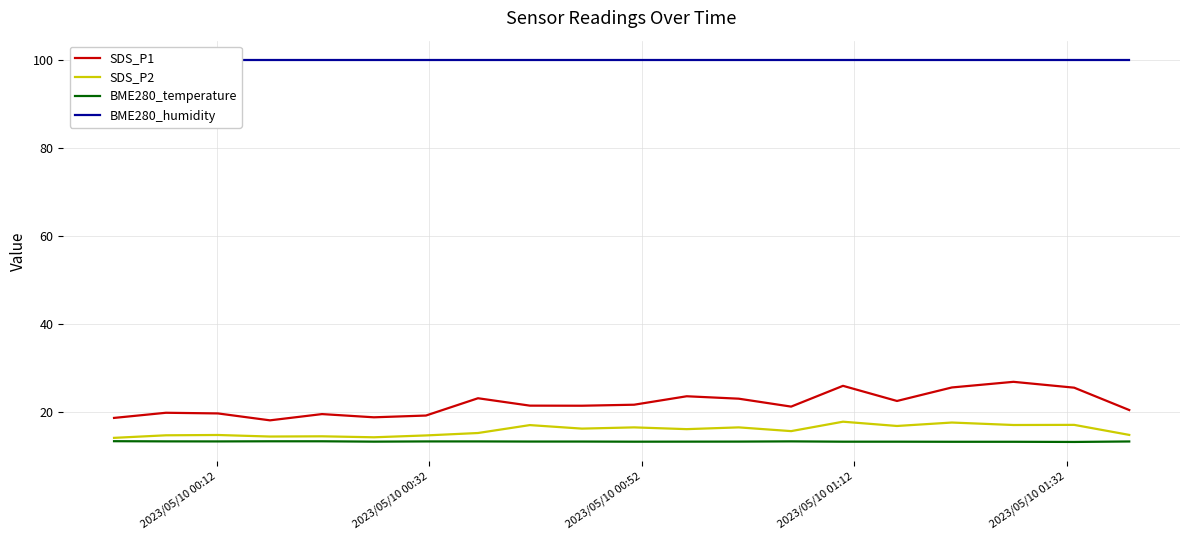

What is the lowest value of the SDS_P2 series?

14.1